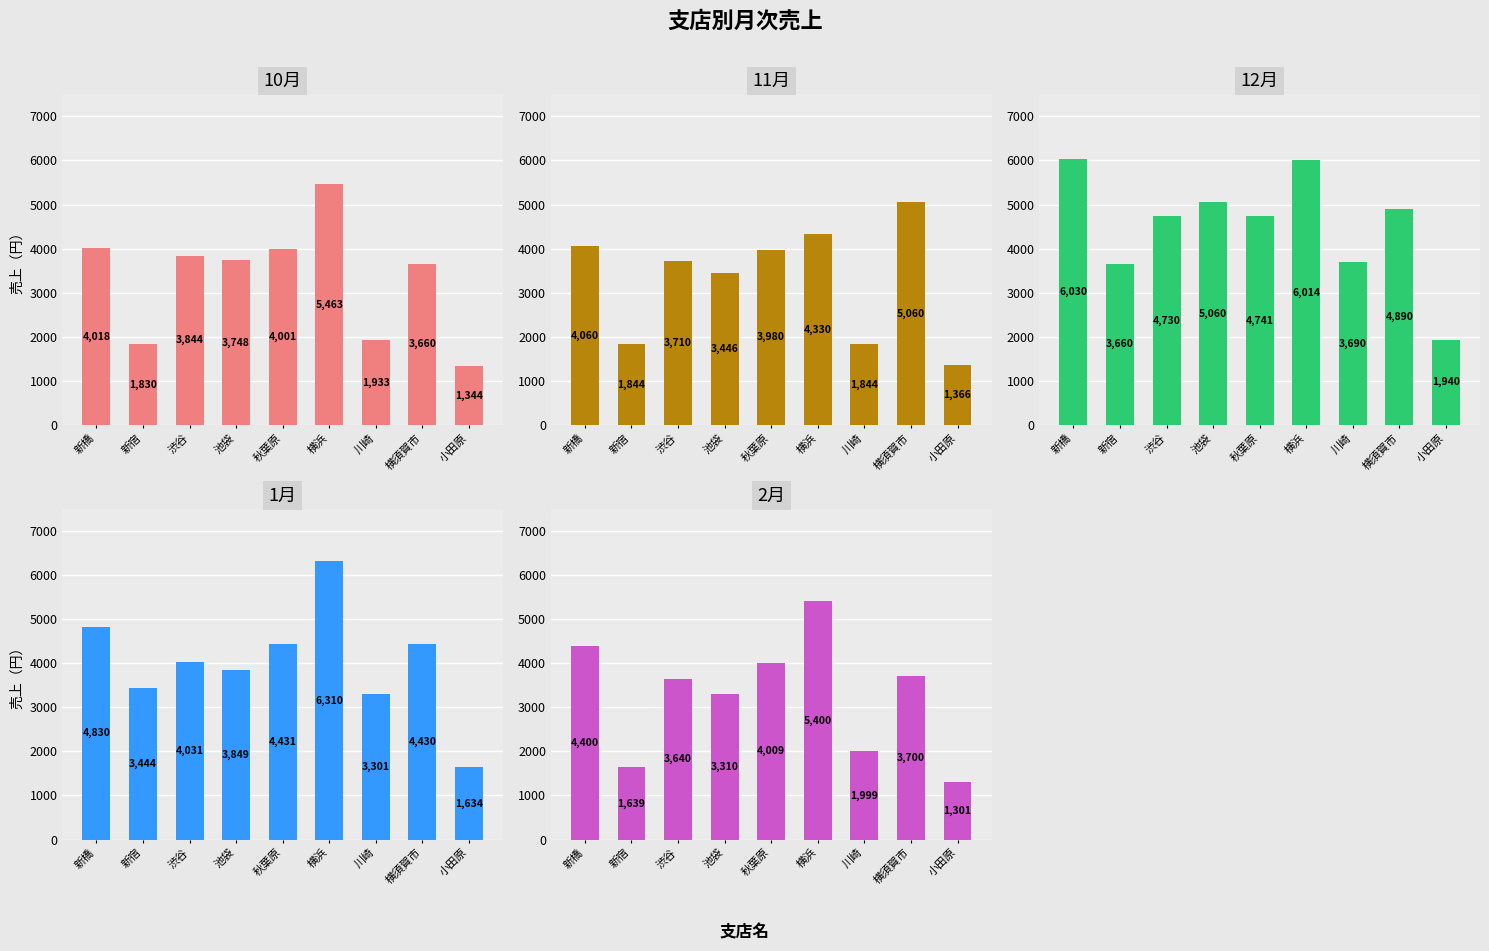

Between 小田原 and 新宿, which is larger?

新宿